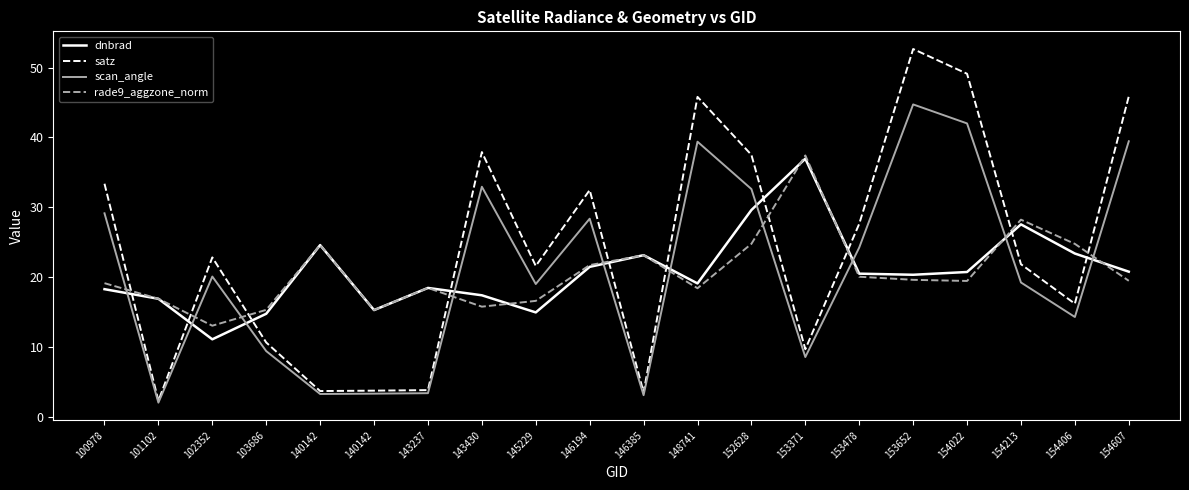

Is the value of satz at 146194 greater than the value of dnbrad at 152628?

Yes